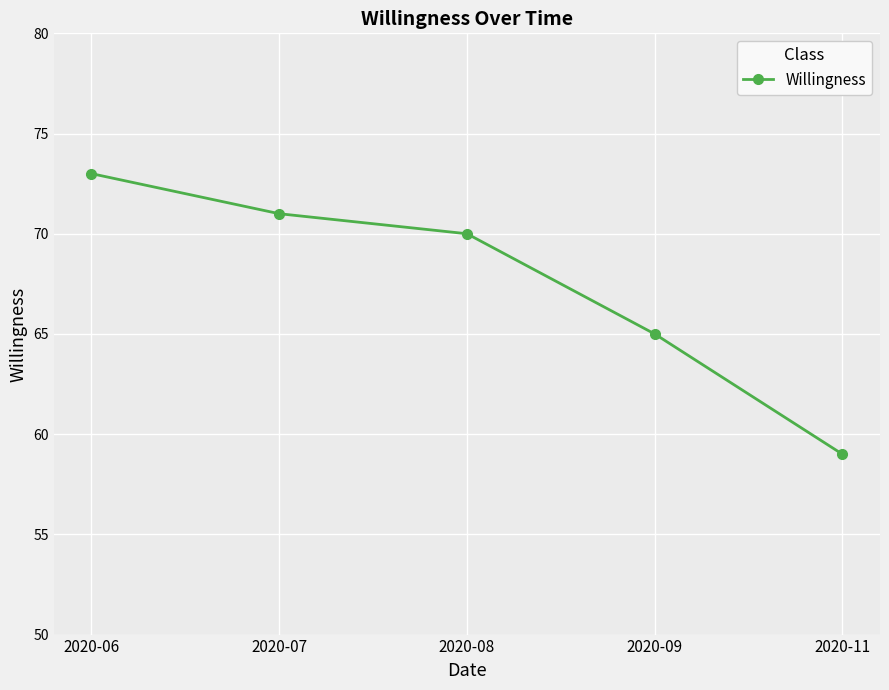

What is the value of the 2nd point from the left?

71